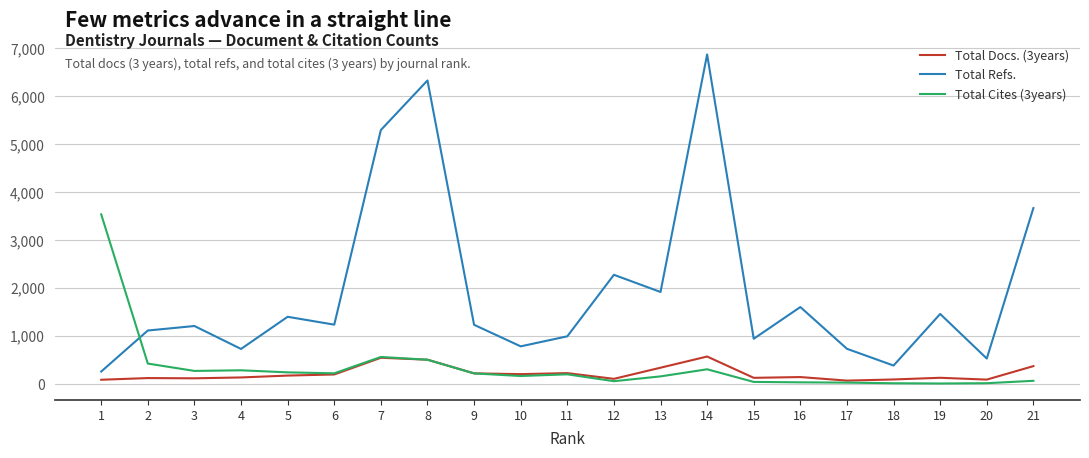

Is it true that Total Docs. (3years) equals 137 at 4?

True